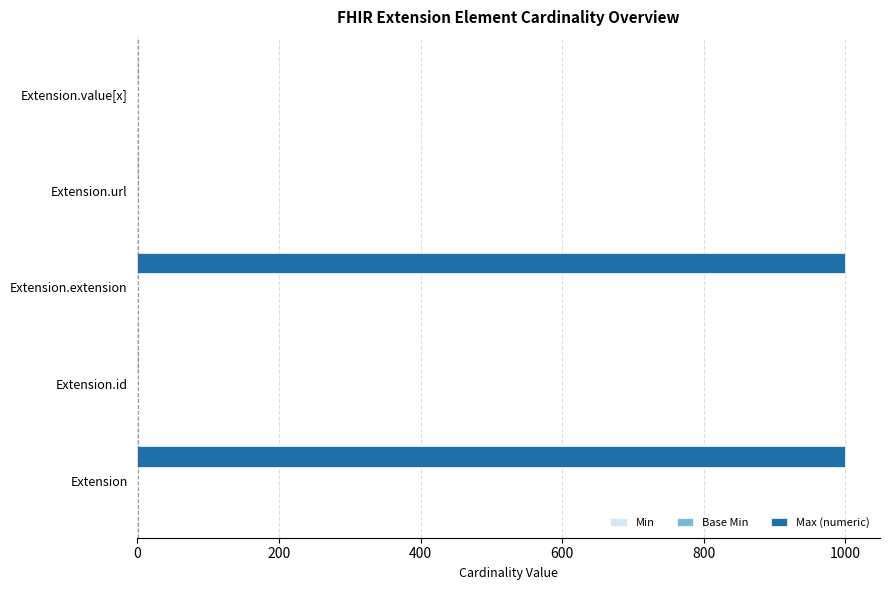

Between Extension and Extension.value[x], which series saw the biggest shift?

Max (numeric)